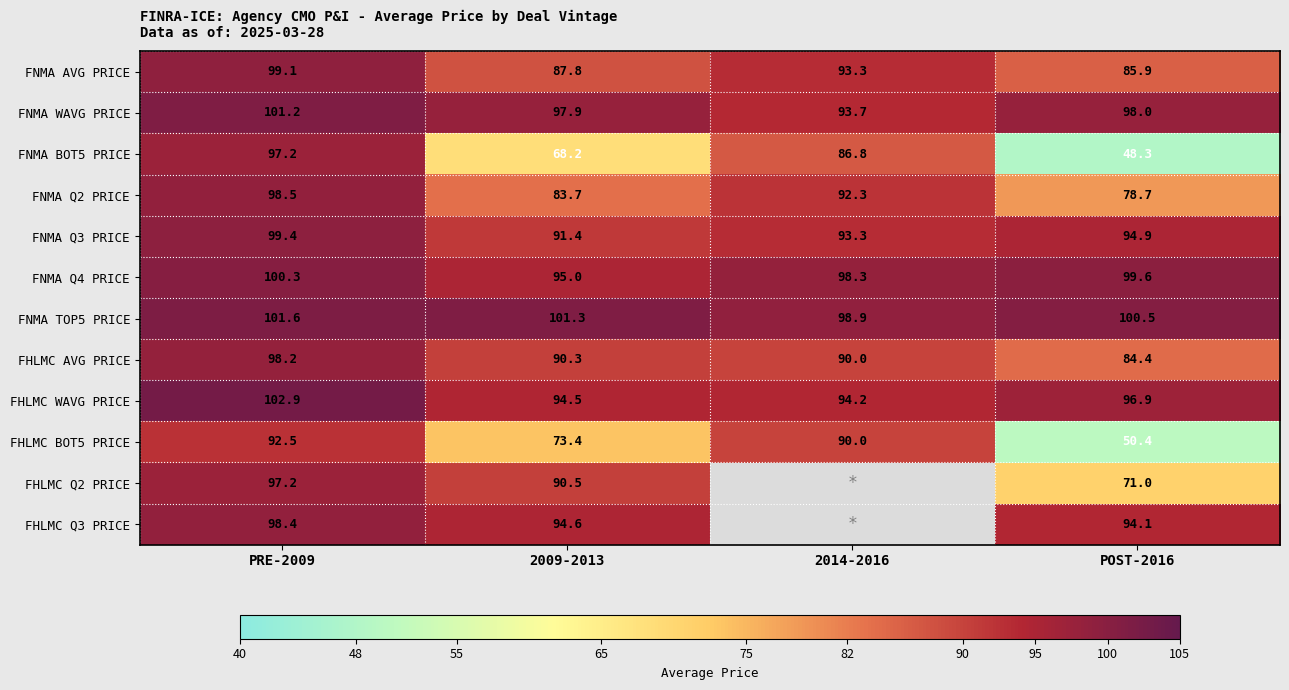

Rank the categories by FNMA BOT5 PRICE value from lowest to highest.

POST-2016, 2009-2013, 2014-2016, PRE-2009